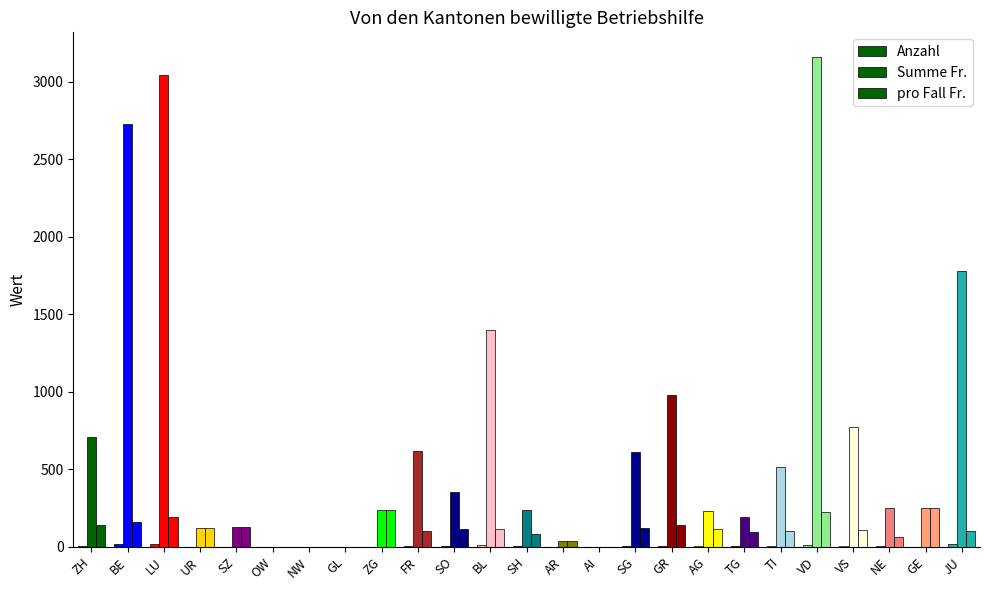

Are the bars grouped side by side (vs. stacked)?

Yes